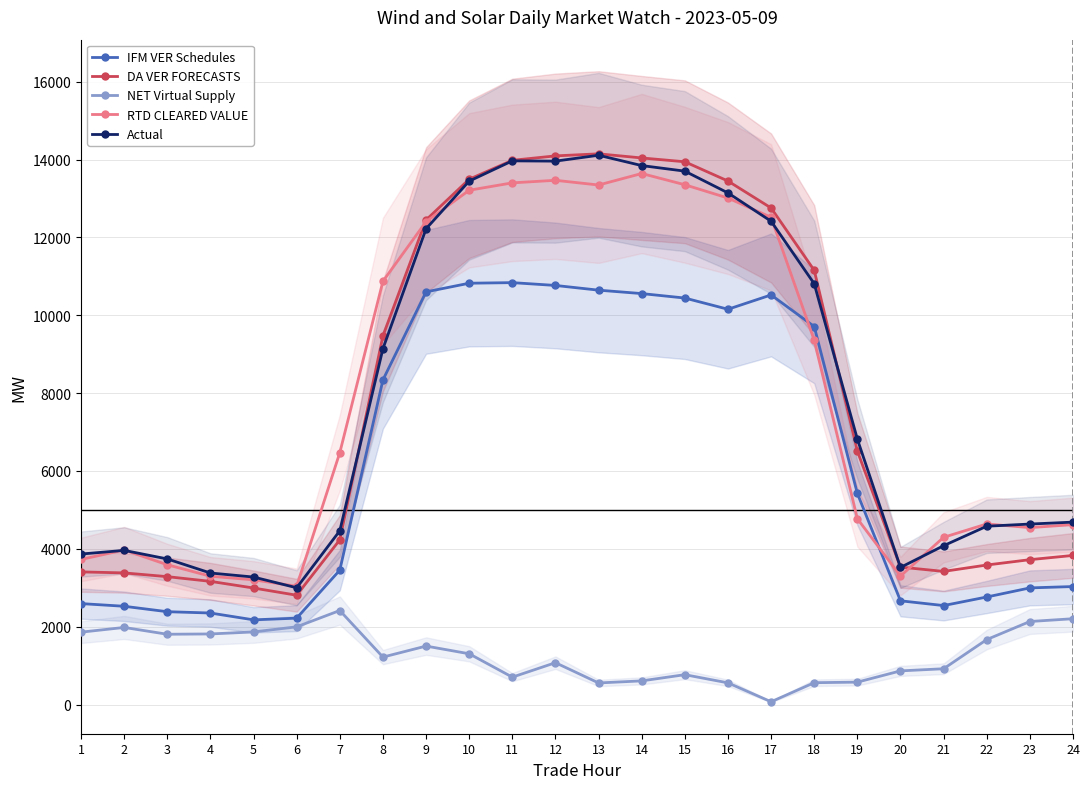

What are all the series names shown in the legend?

IFM VER Schedules, DA VER FORECASTS, NET Virtual Supply, RTD CLEARED VALUE, Actual